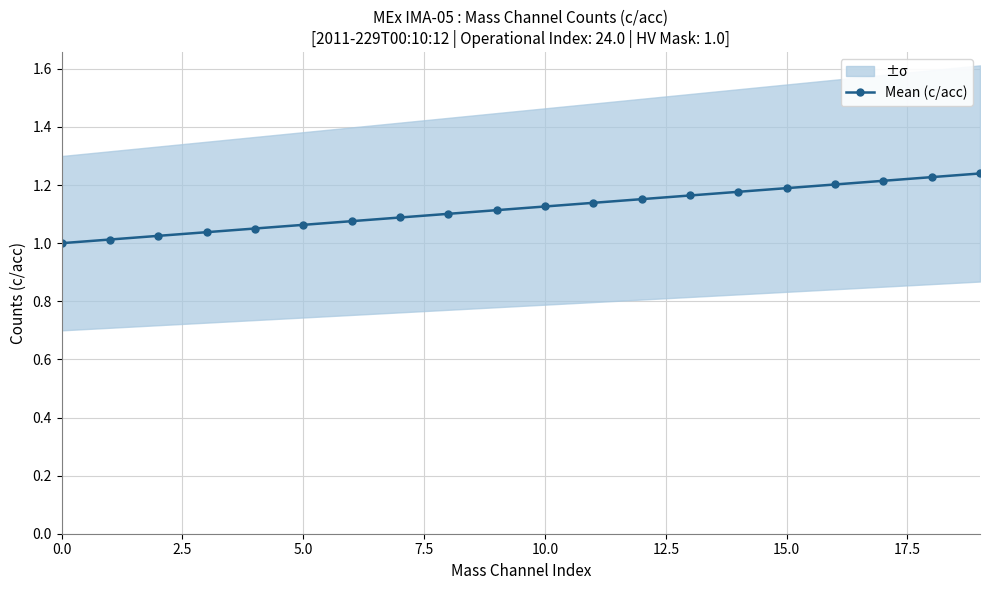

Is it true that the value at 5.0 is 0.7?

False